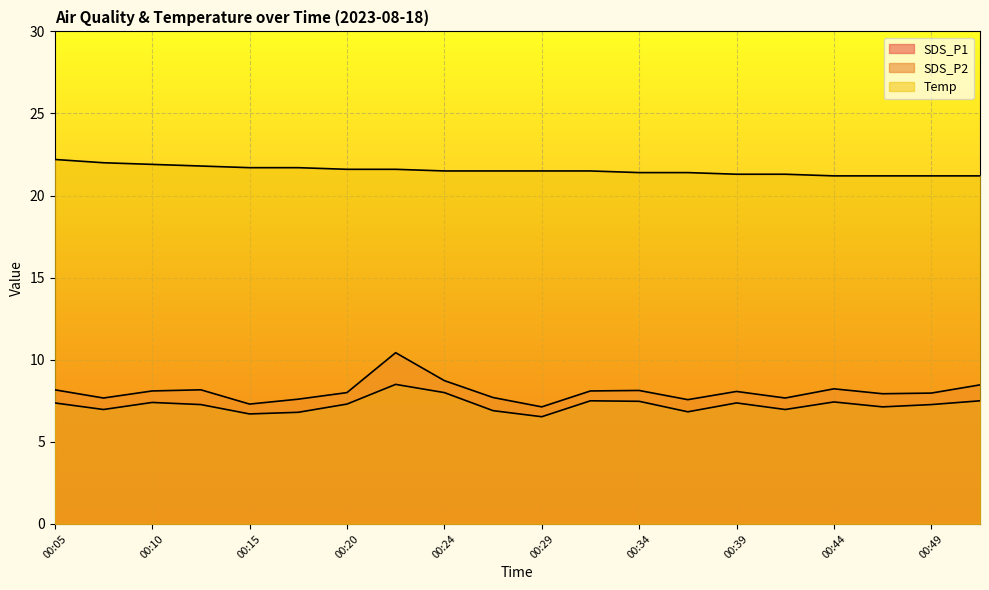

Reading right to left, transcribe all the data shown in this chart.

SDS_P1: 00:51=8.5	00:49=8.0	00:46=7.9	00:44=8.2	00:41=7.7	00:39=8.1	00:37=7.6	00:34=8.1	00:32=8.1	00:29=7.1	00:27=7.7	00:24=8.7	00:22=10.4	00:20=8.0	00:17=7.6	00:15=7.3	00:12=8.2	00:10=8.1	00:07=7.7	00:05=8.2
SDS_P2: 00:51=7.5	00:49=7.3	00:46=7.1	00:44=7.4	00:41=7.0	00:39=7.4	00:37=6.8	00:34=7.5	00:32=7.5	00:29=6.5	00:27=6.9	00:24=8.0	00:22=8.5	00:20=7.3	00:17=6.8	00:15=6.7	00:12=7.3	00:10=7.4	00:07=7.0	00:05=7.4
Temp: 00:51=21.2	00:49=21.2	00:46=21.2	00:44=21.2	00:41=21.3	00:39=21.3	00:37=21.4	00:34=21.4	00:32=21.5	00:29=21.5	00:27=21.5	00:24=21.5	00:22=21.6	00:20=21.6	00:17=21.7	00:15=21.7	00:12=21.8	00:10=21.9	00:07=22.0	00:05=22.2